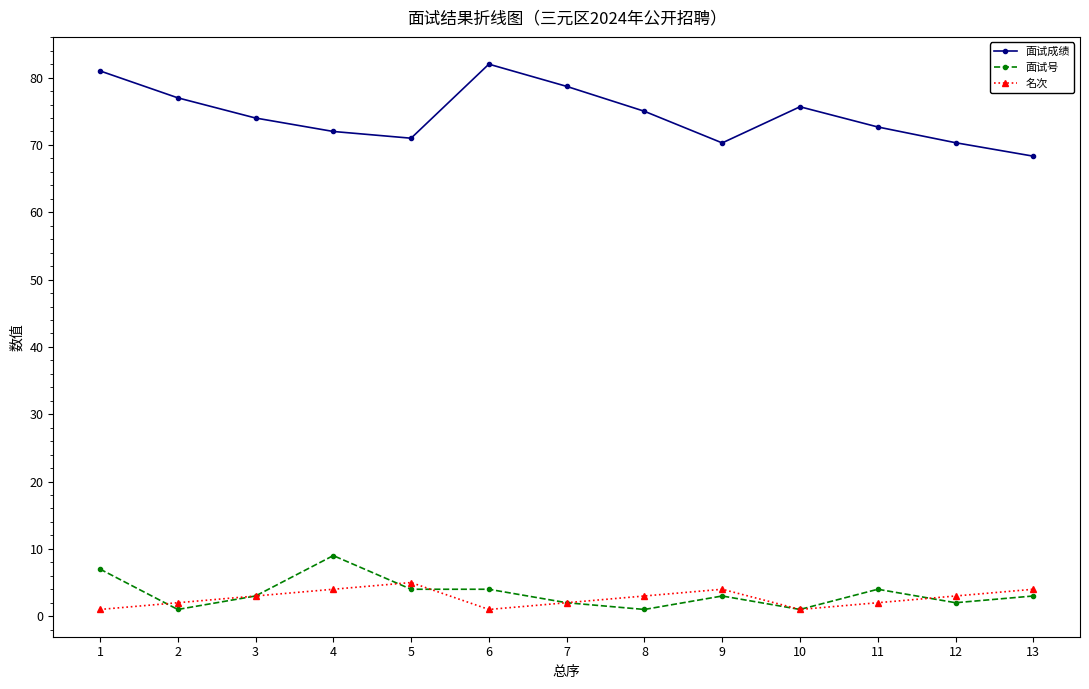

Between which two adjacent categories do 面试号 and 名次 first intersect?

1 and 2